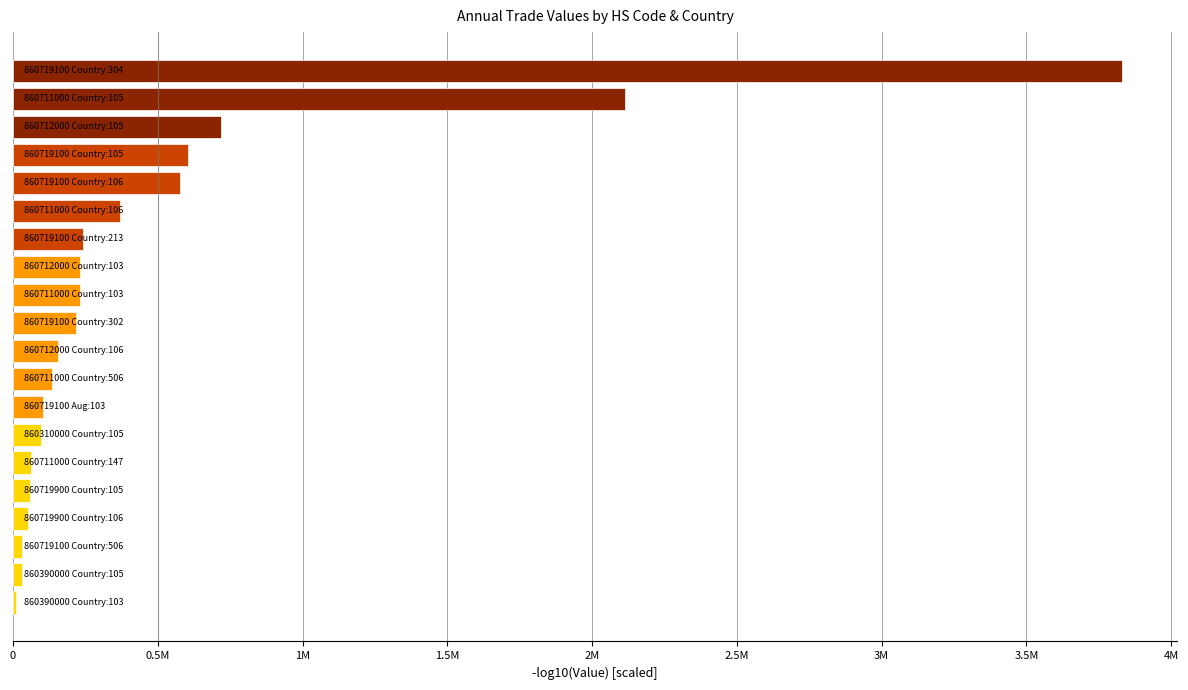

Are the bars horizontal?

Yes